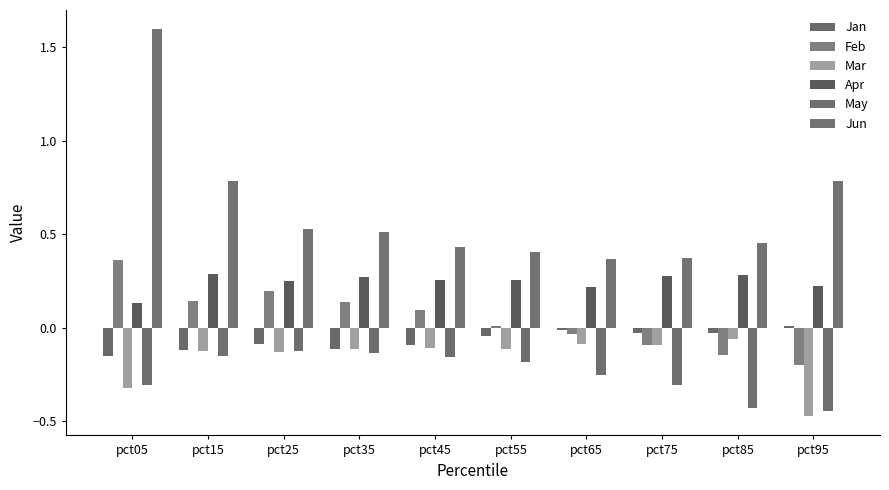

True or false: Feb has a value of -0.0 at pct65.

False